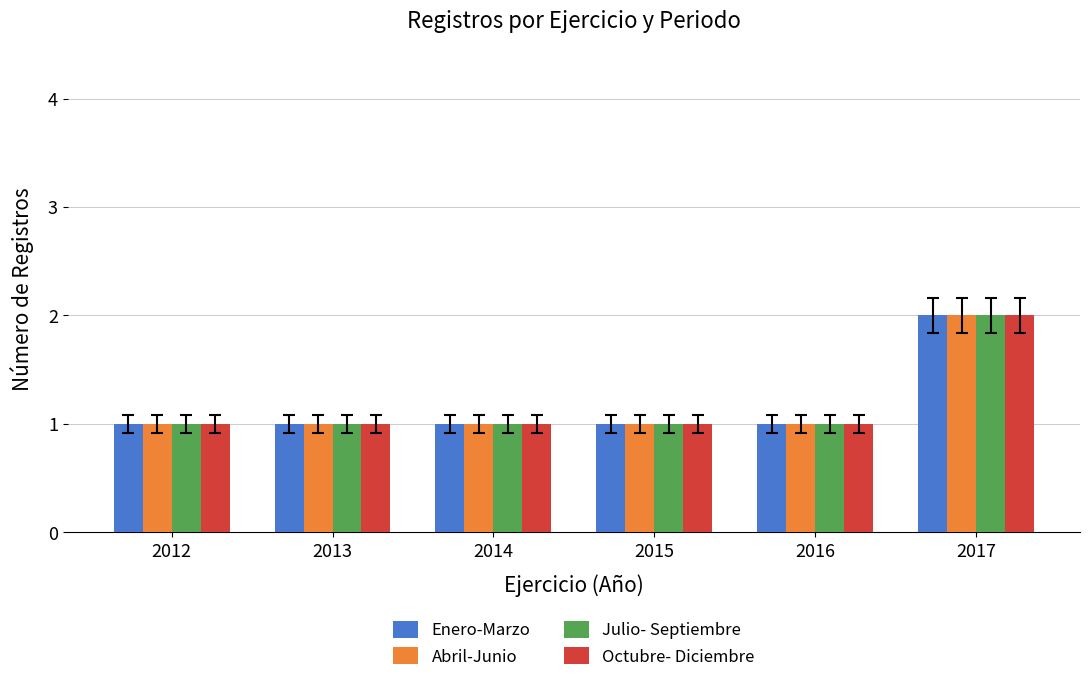

What is the difference between the maximum and minimum values in the Abril-Junio series?

1